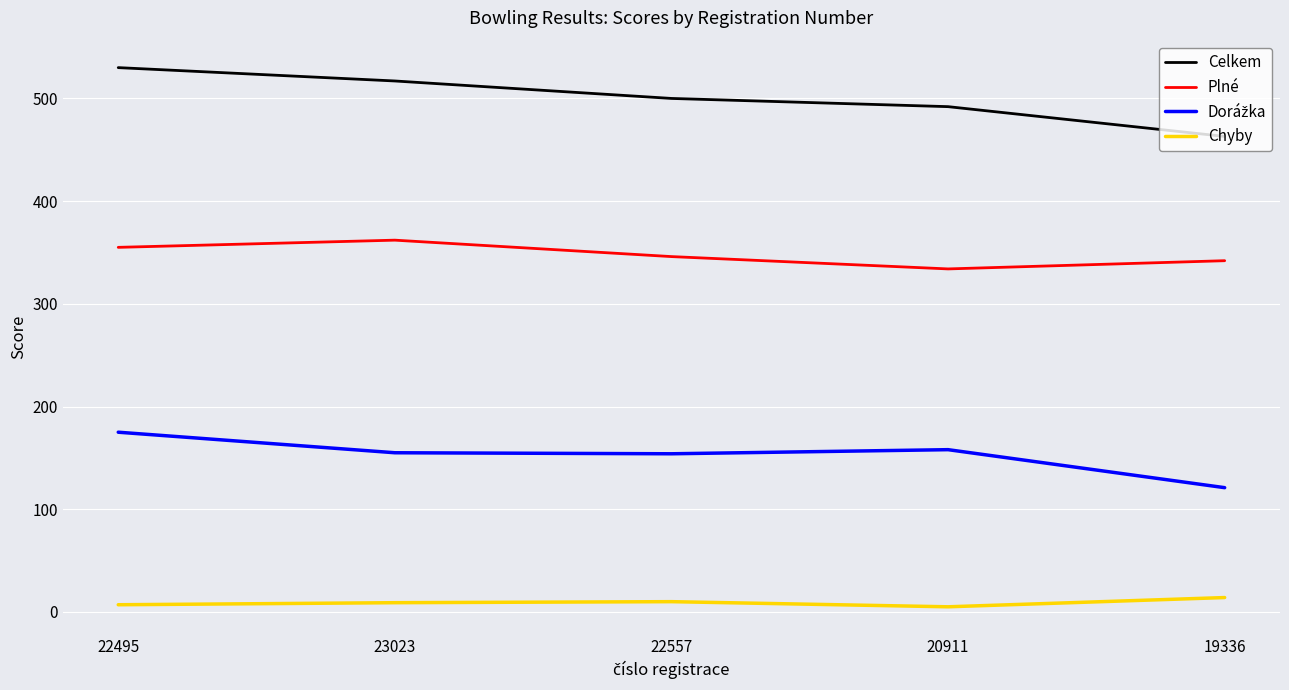

True or false: Plné has a value of 355 at 22495.

True